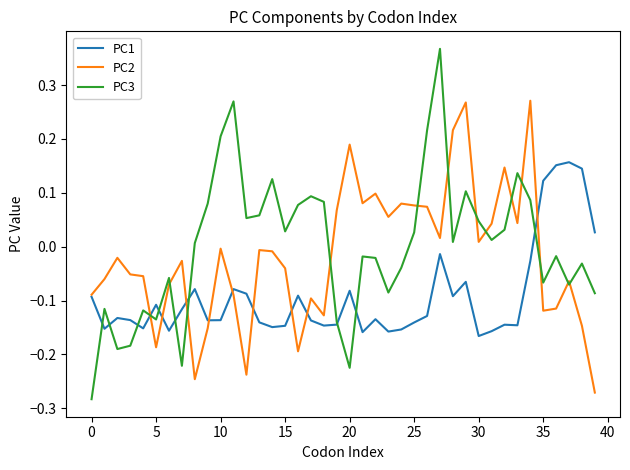

Rank the series by their average value, from highest to lowest.

PC3, PC2, PC1